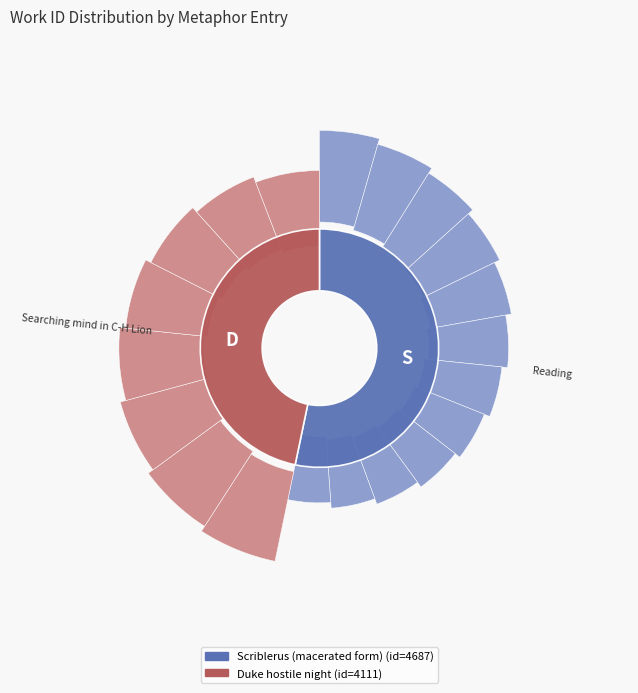

What is the total percentage of Duke hostile night and Scriblerus (macerated form)?

100.0%